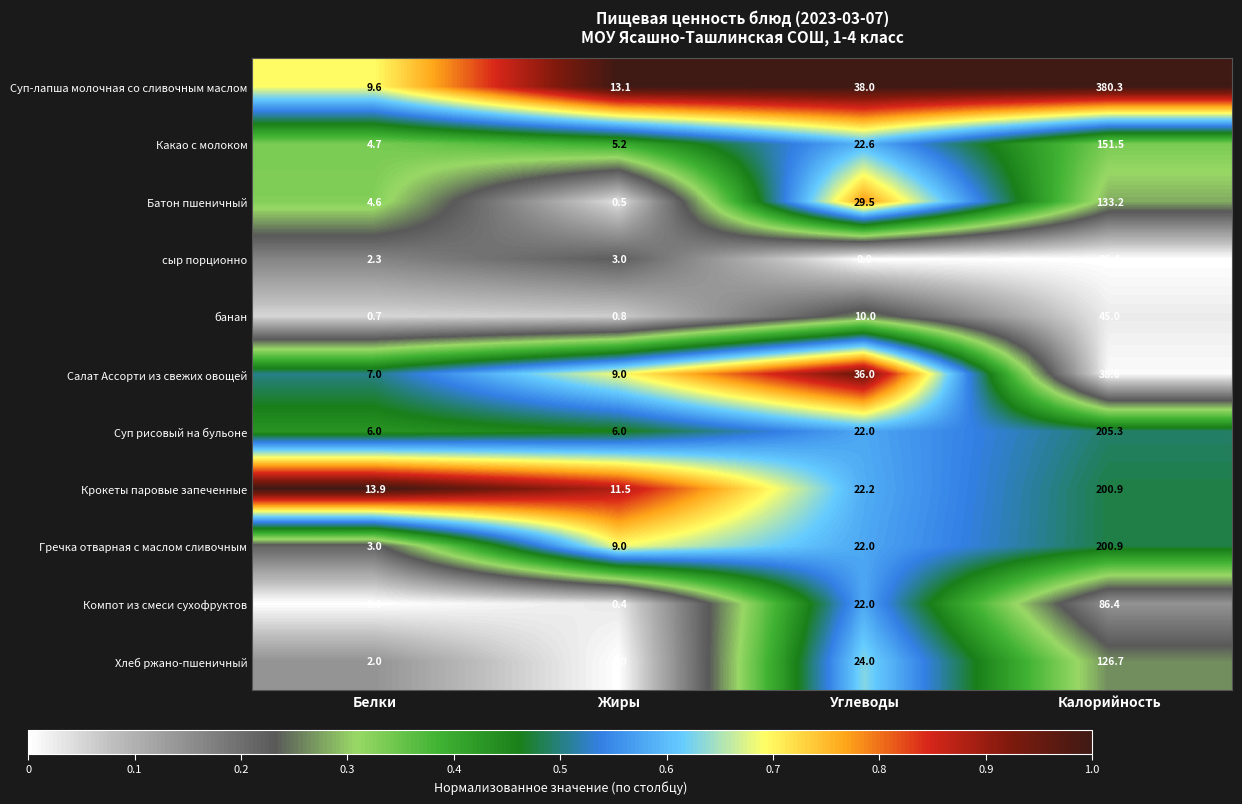

Read the банан value at Белки.

0.7